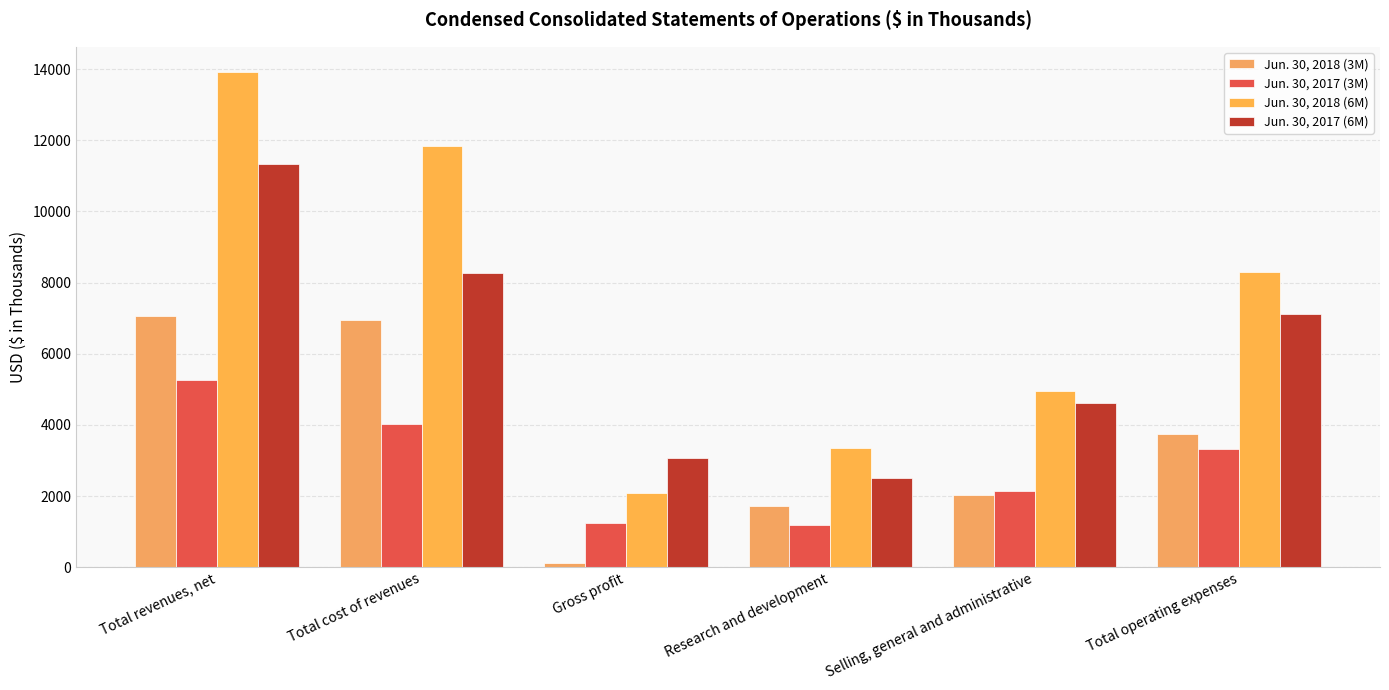

What position from the left is Selling, general and administrative?

5